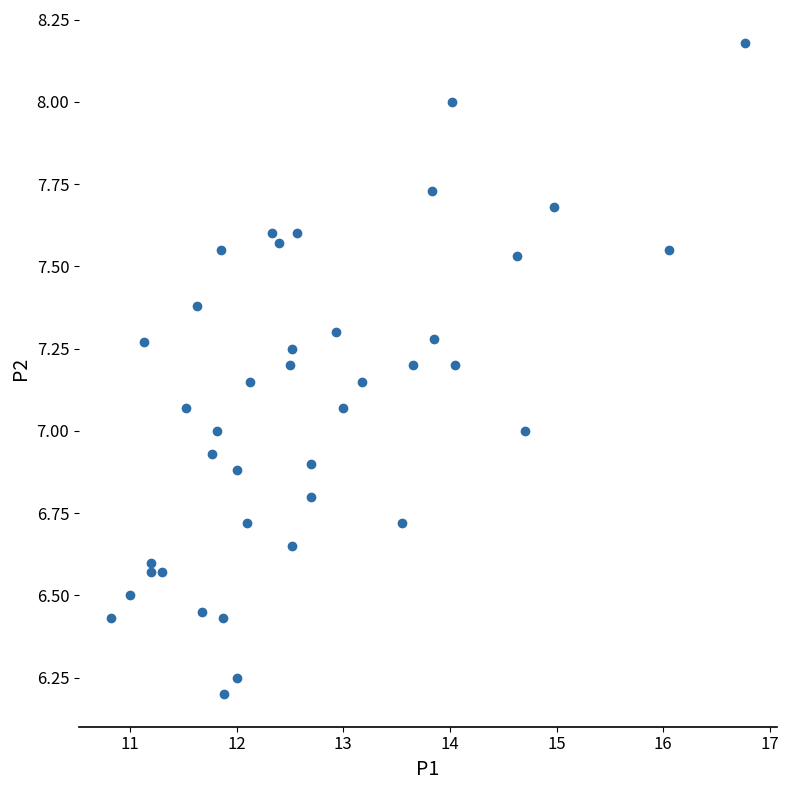

What is the range of Y values (max minus min)?

2.0